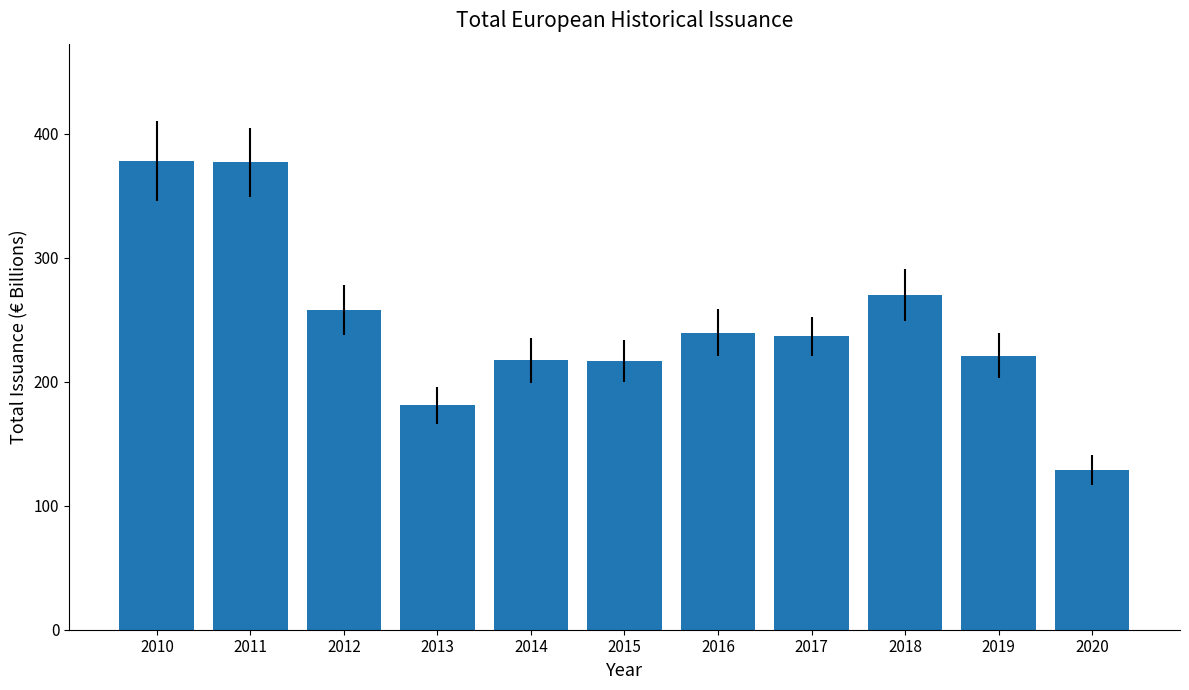

What is the value of the 4th bar from the left?

180.8